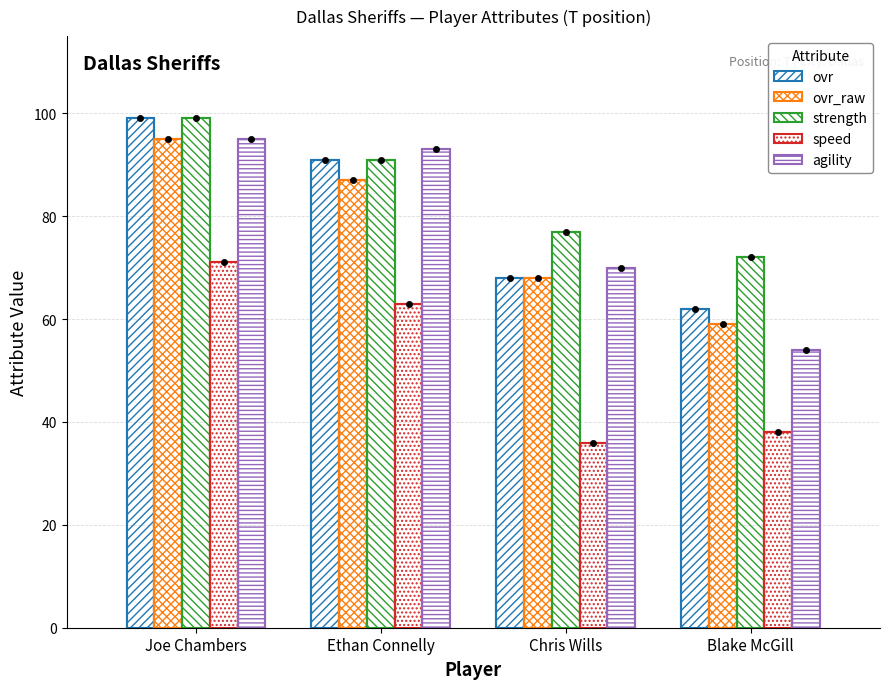

At how many categories does at least one series exceed 57?

4